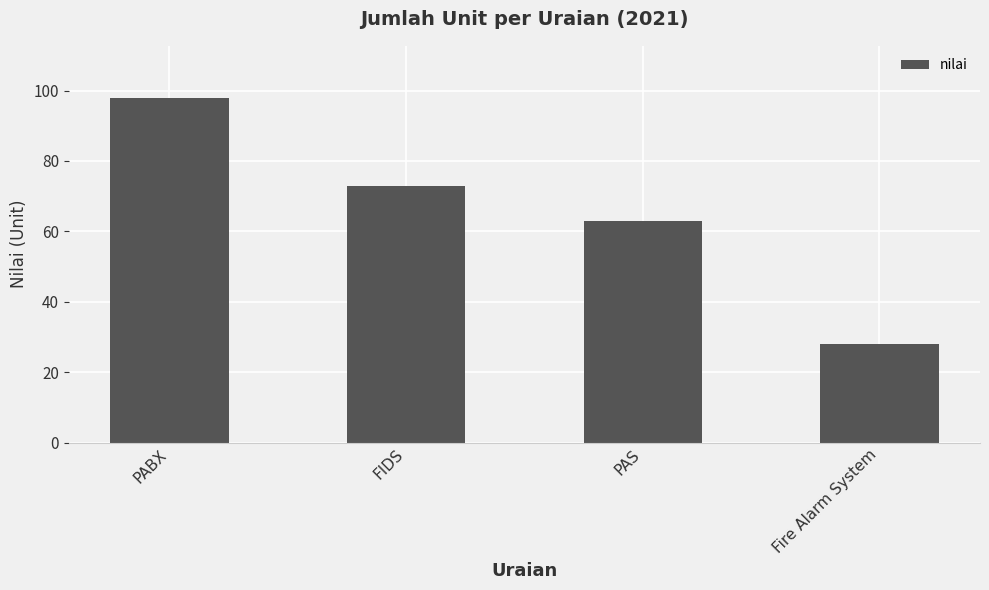

How many data points are less than 73?

2